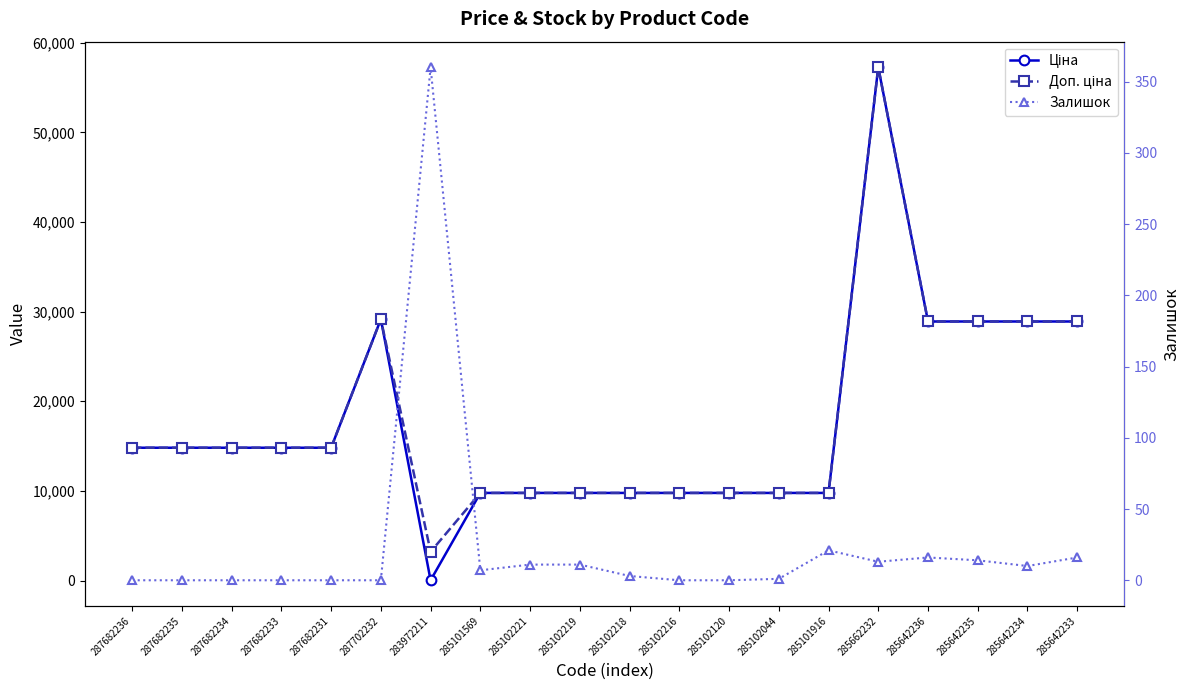

What is the label of the 3rd point from the right?

285642235